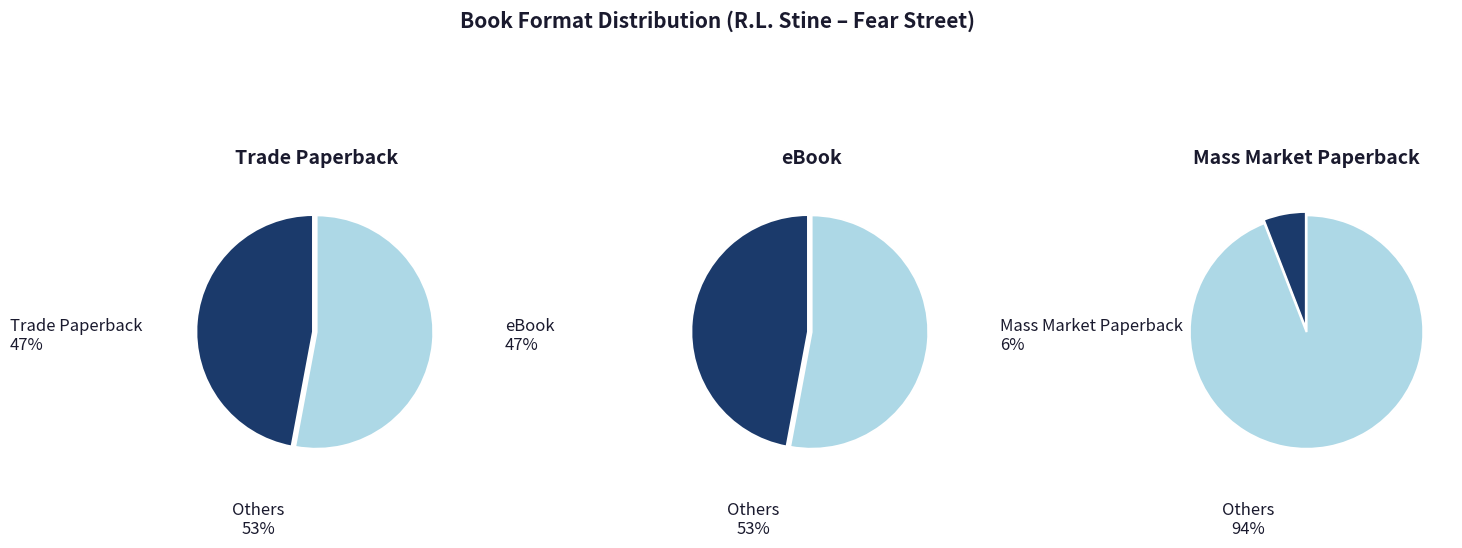

Combined, do Mass Market Paperback and Trade Paperback account for over 50%?

Yes